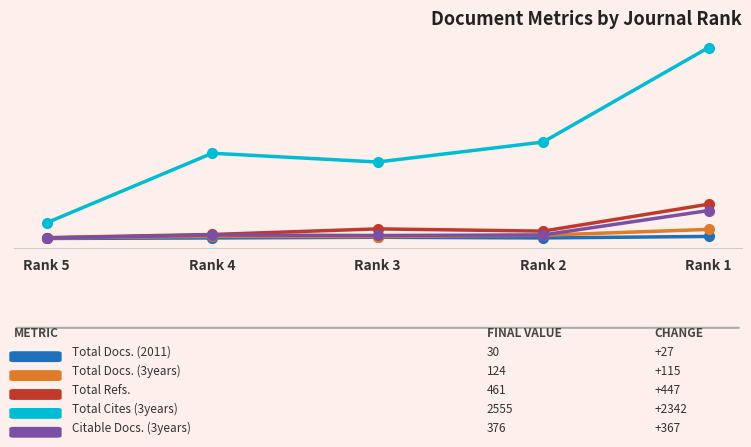

Reading left to right, what are all the values shown in this chart?

Total Docs. (2011): 3	10	19	10	30
Total Docs. (3years): 9	31	28	46	124
Total Refs.: 14	56	131	101	461
Total Cites (3years): 213	1142	1025	1292	2555
Citable Docs. (3years): 9	49	43	50	376